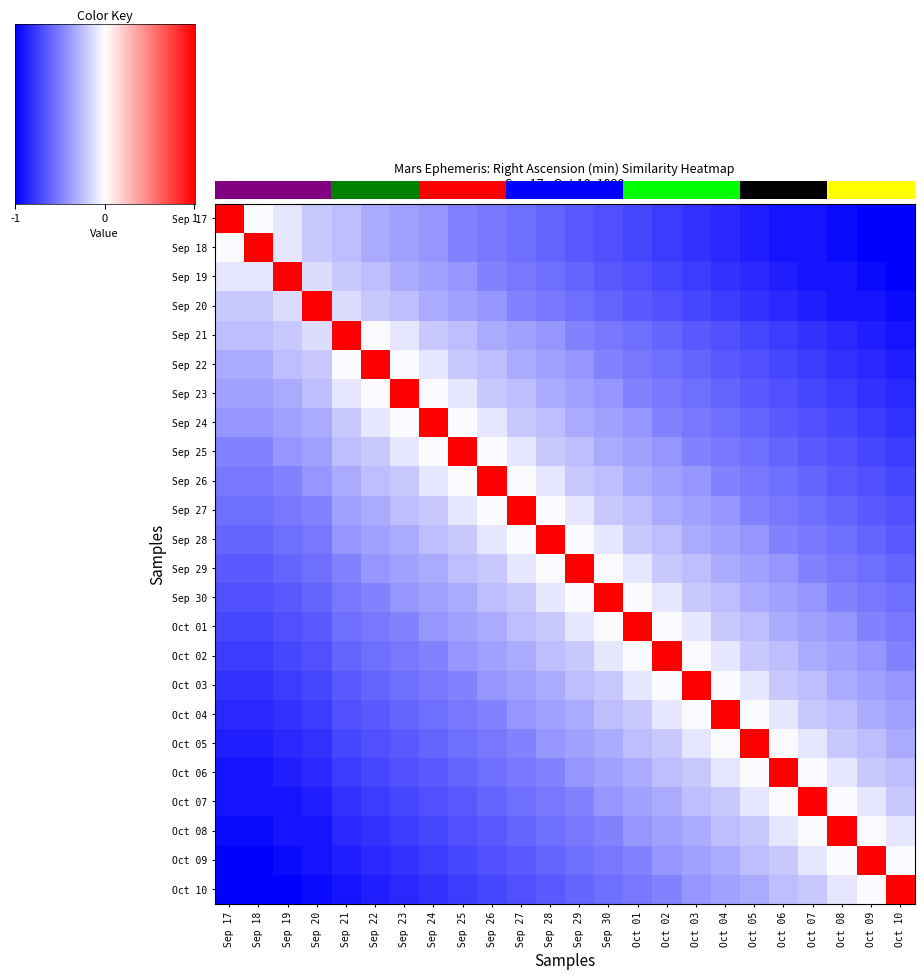

At which category does the chart reach its minimum across all series?

Oct 09